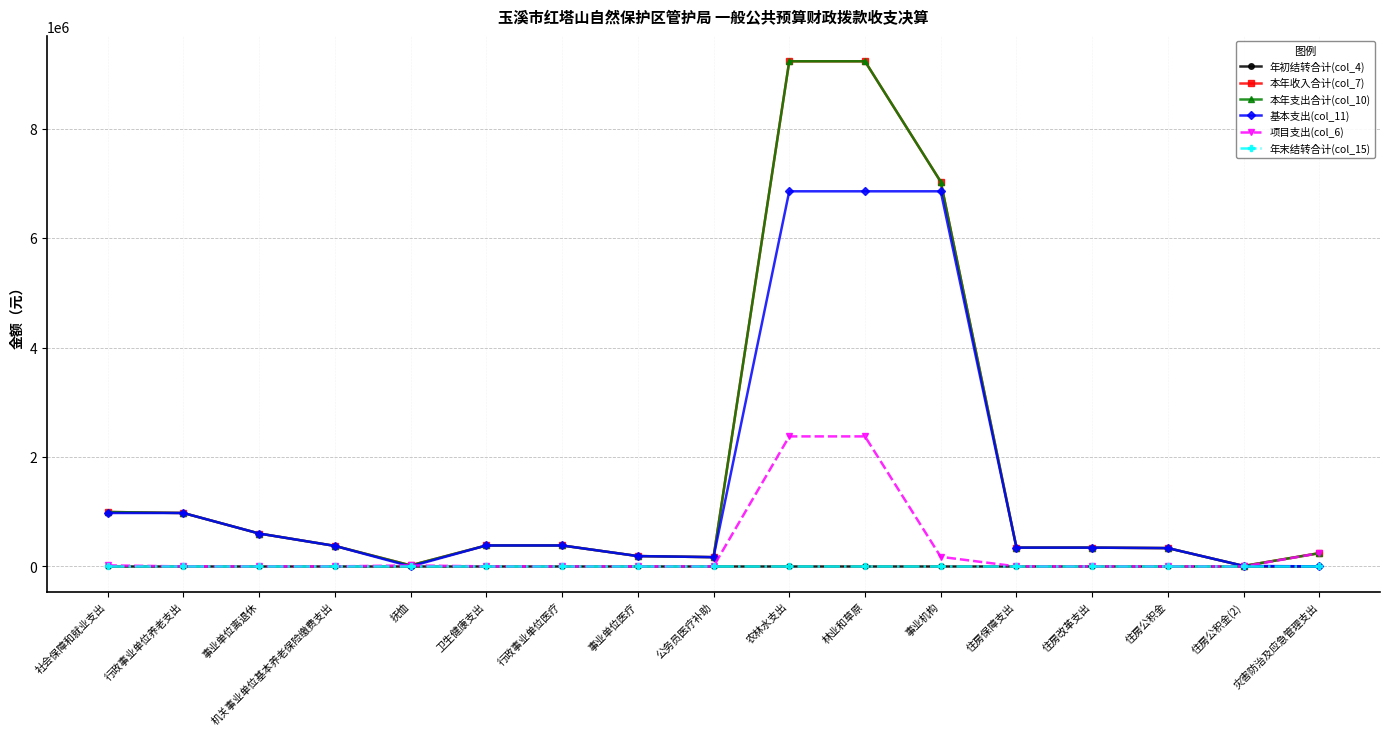

What position from the left is 行政事业单位养老支出?

2